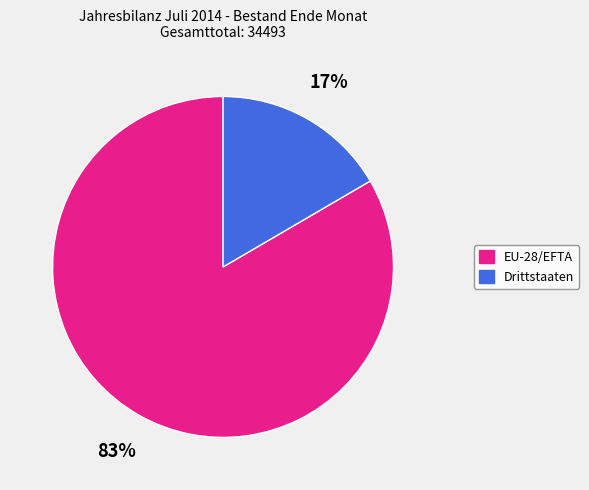

What percentage is the Drittstaaten slice, to the nearest percent?

17%